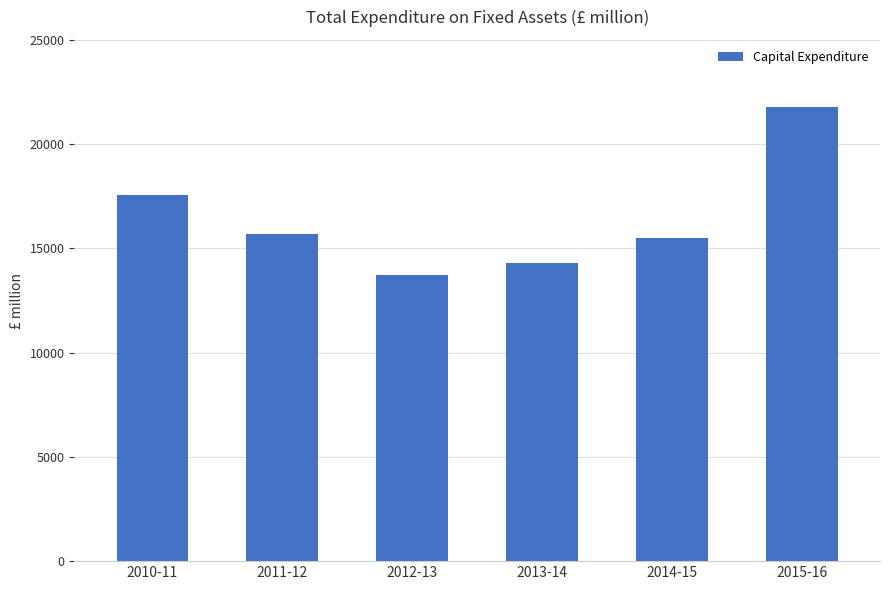

What is the sum of the values at 2014-15 and 2013-14?

29780.6